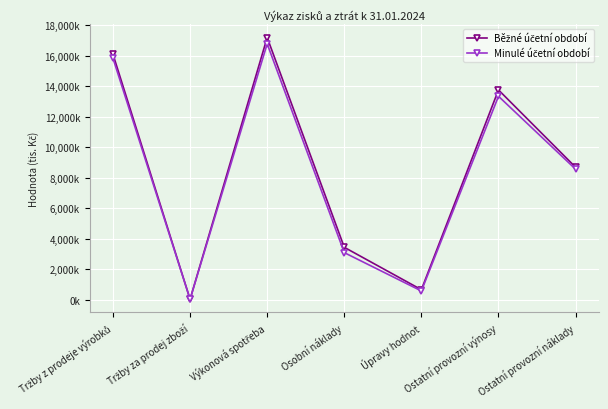

Which has a higher value, Tržby z prodeje výrobků or Osobní náklady?

Tržby z prodeje výrobků